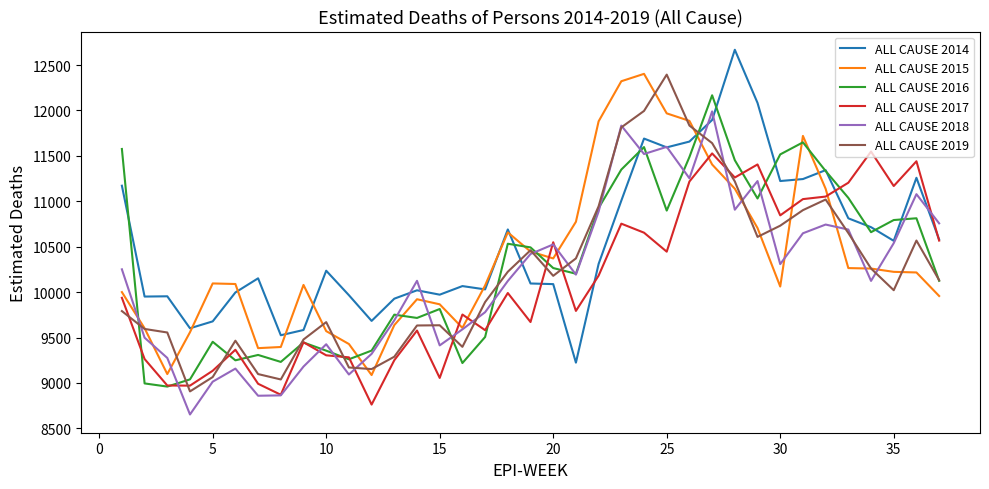

What is the maximum value for ALL CAUSE 2019?

12394.9